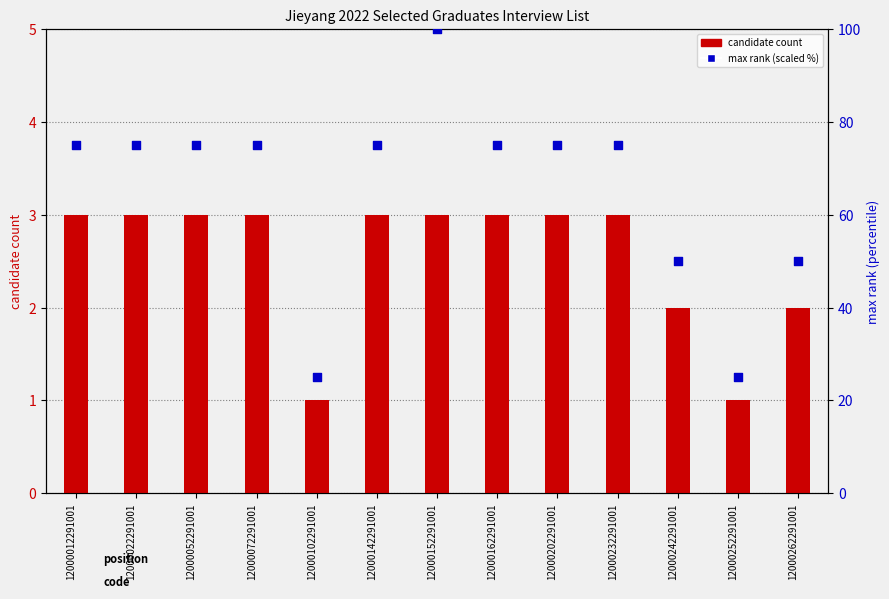

At how many categories does at least one series exceed 96?

1